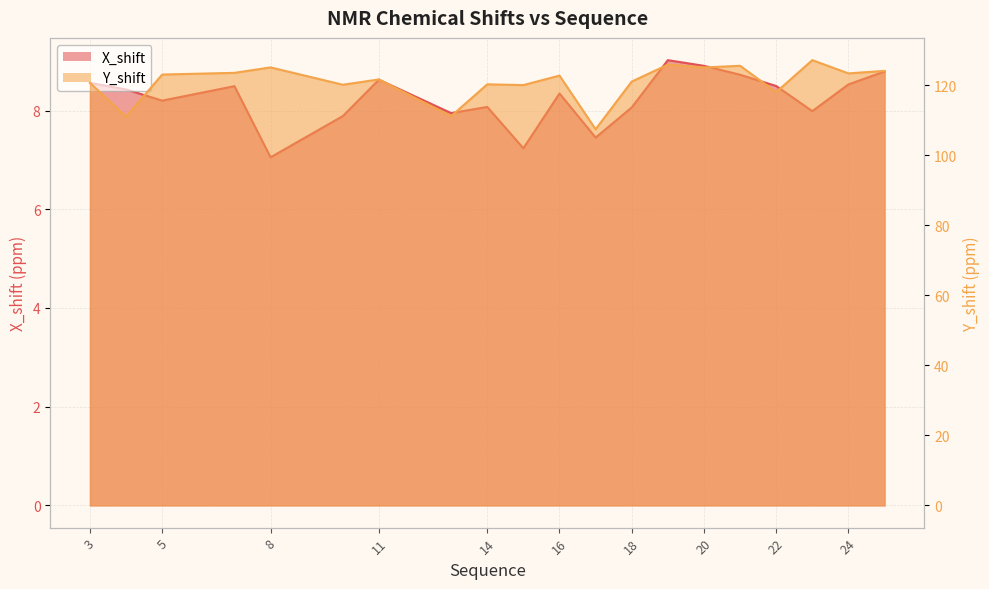

How many lines are shown in the chart?

2